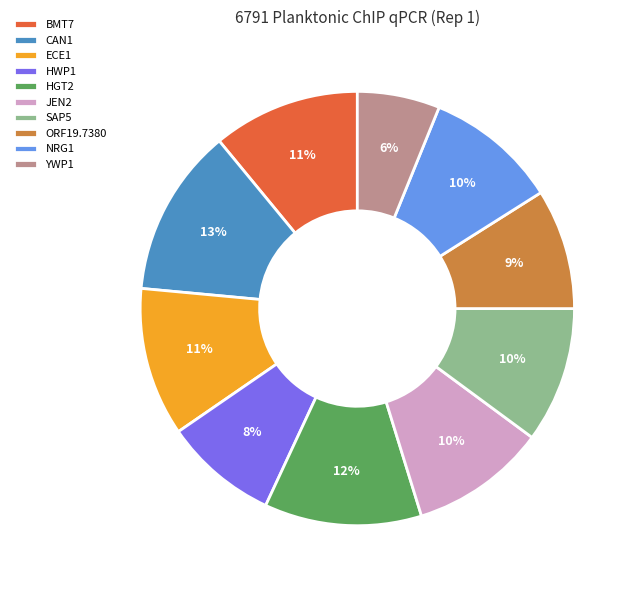

Is the sum of YWP1 and HWP1 greater than half?

No